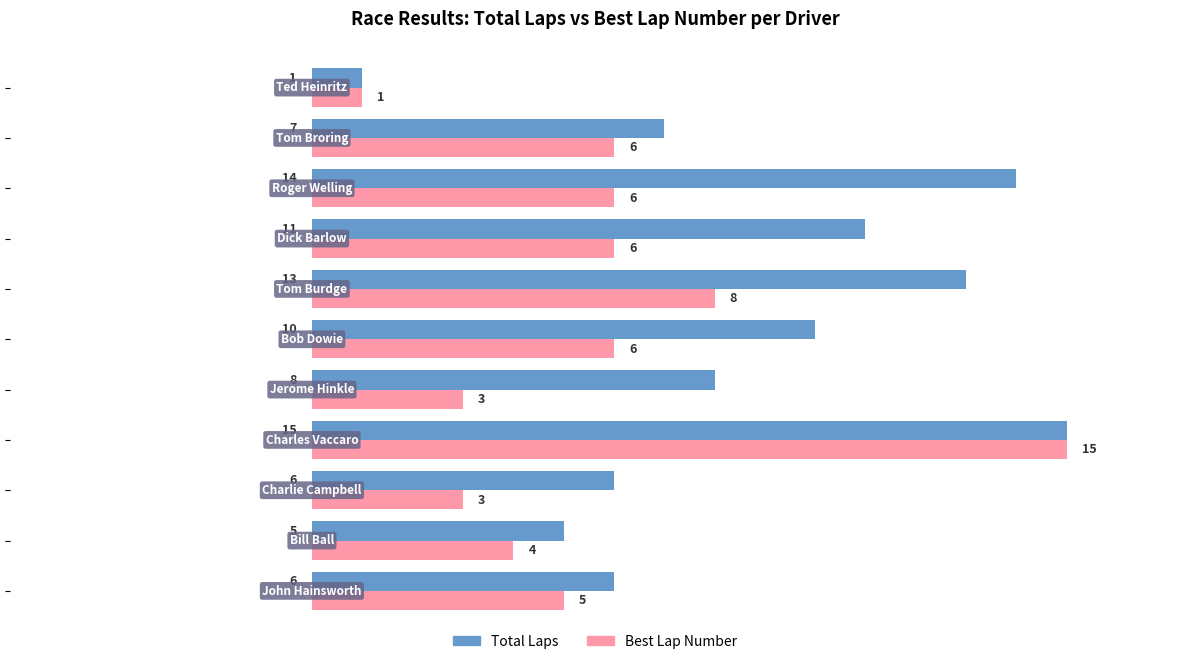

Which series has the largest total across all categories?

Total Laps